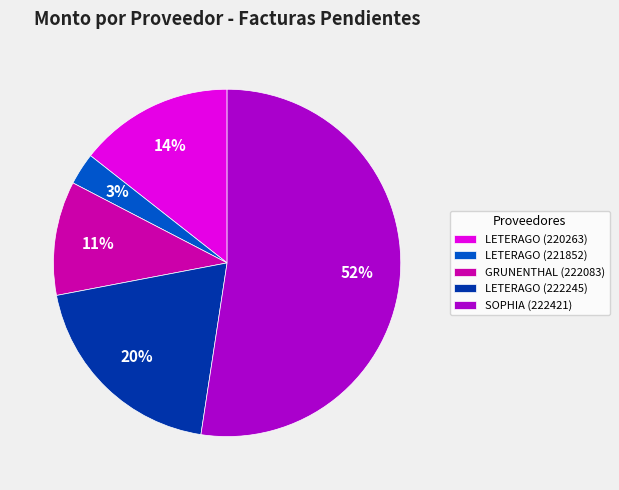

To the nearest percent, what percentage of the pie is LETERAGO (220263)?

14%